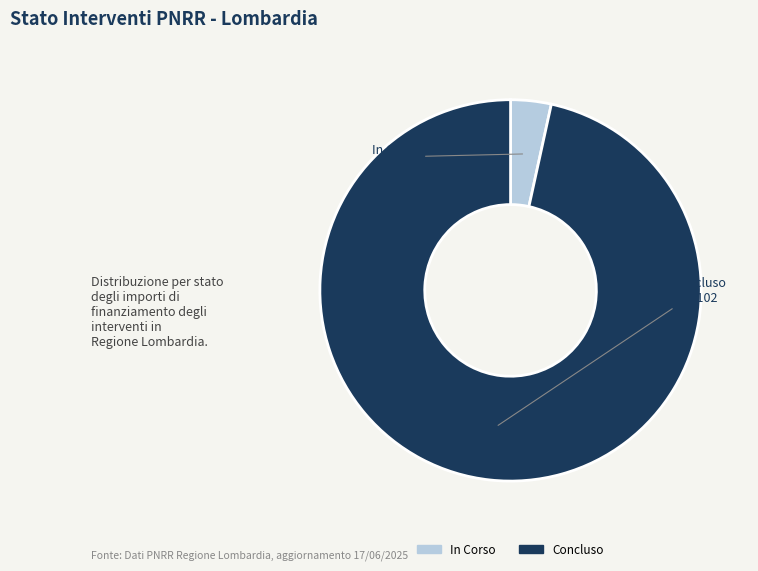

What is the smallest slice in the pie chart?

In Corso